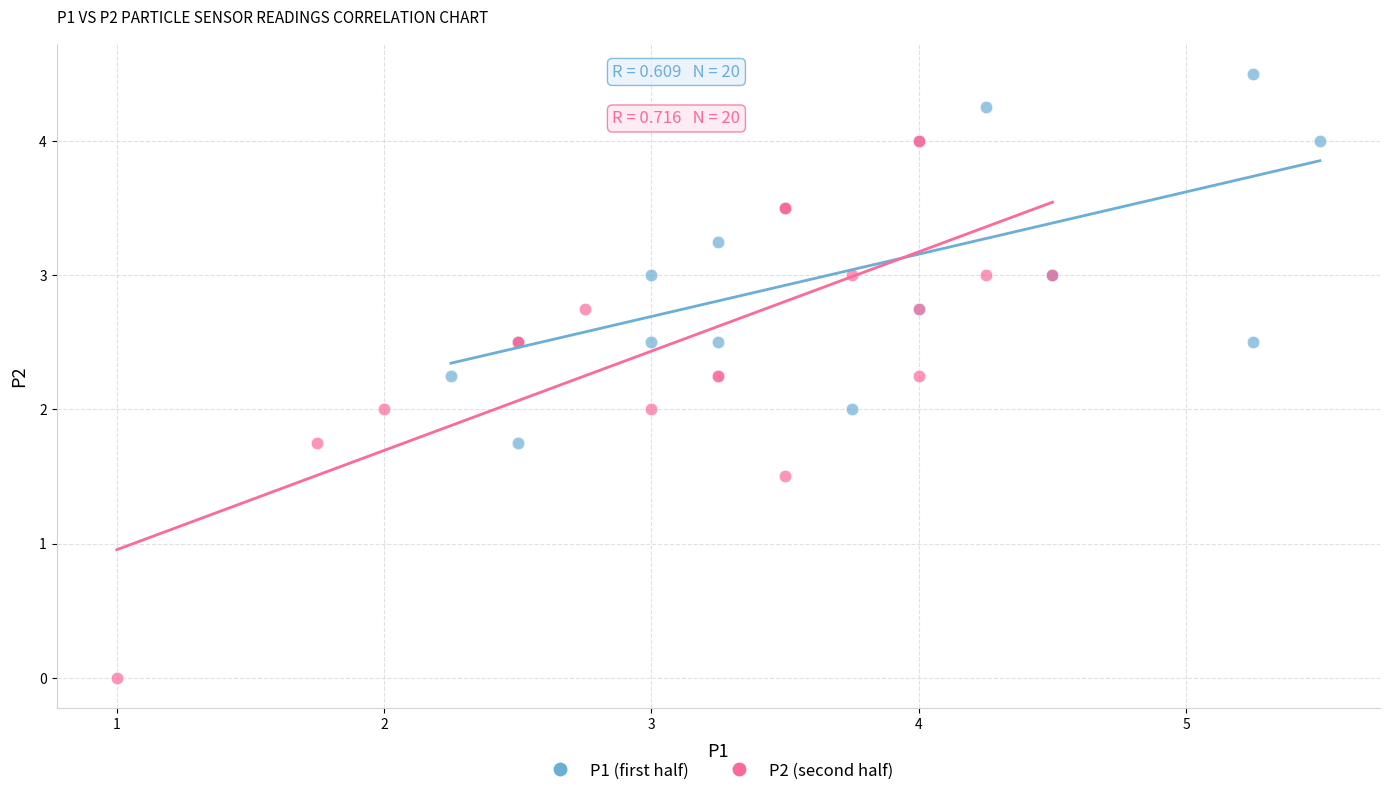

Which series has the widest spread of Y values?

P2 (second half)